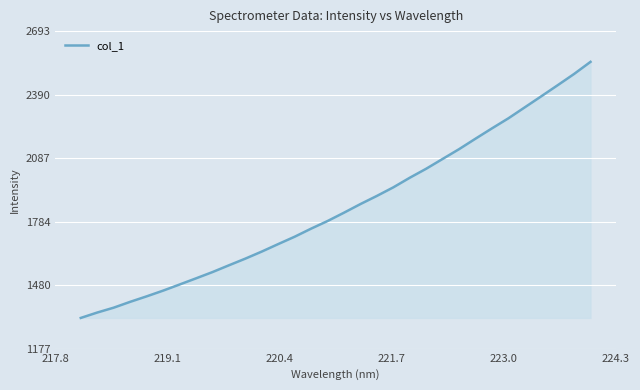

What is the difference between the maximum and minimum values?

1222.6